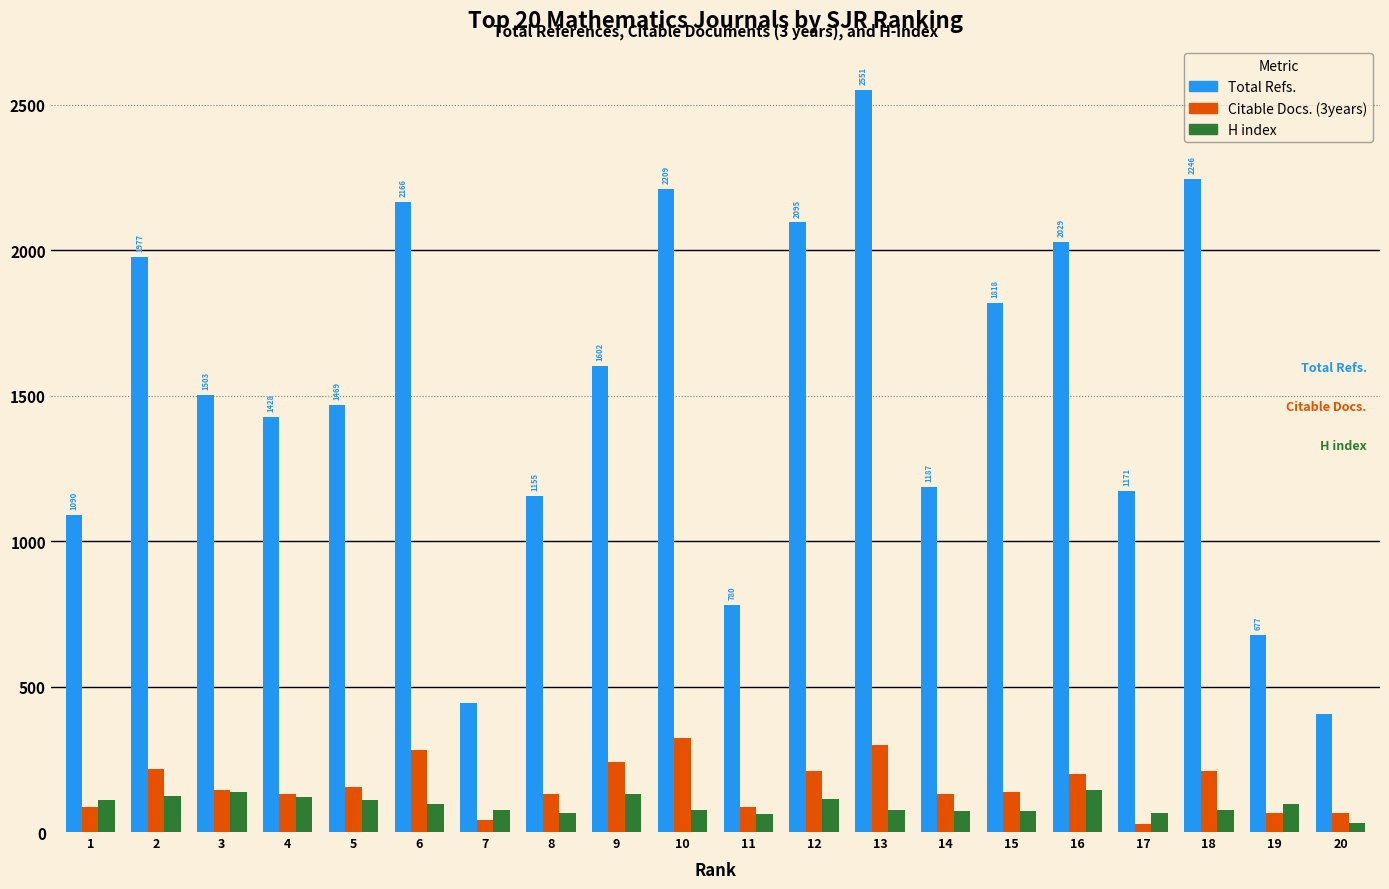

What is the sum of all H index values?

1856